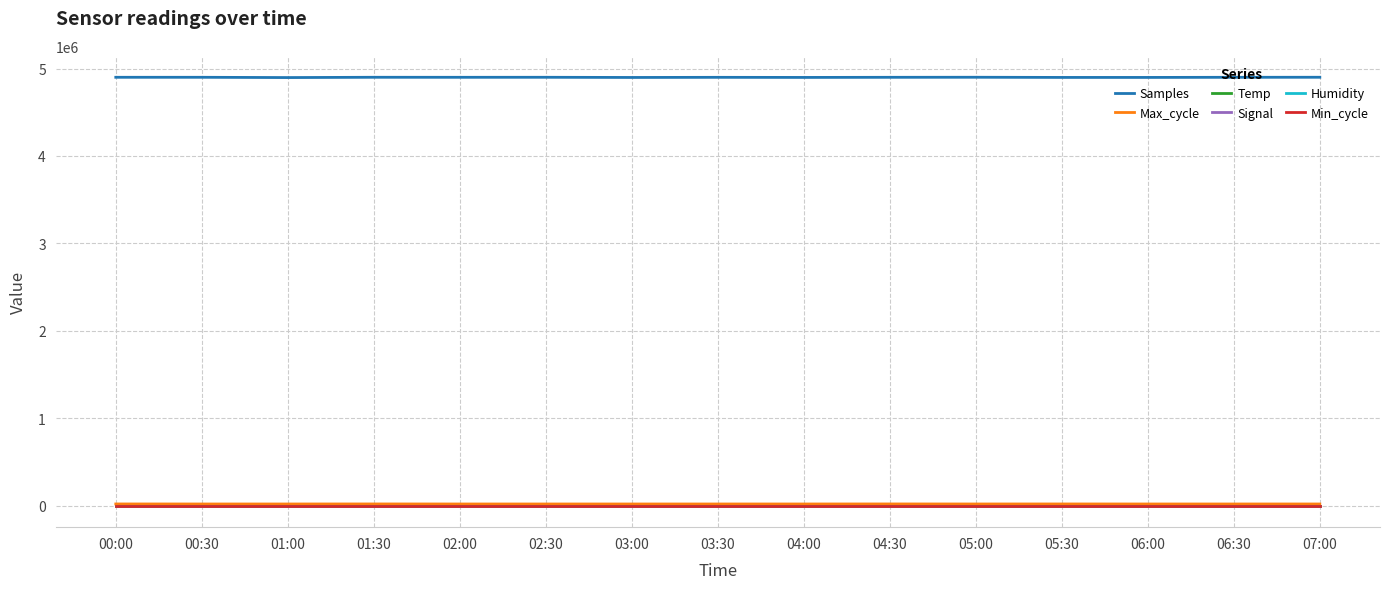

Which series has the widest spread of values?

Samples